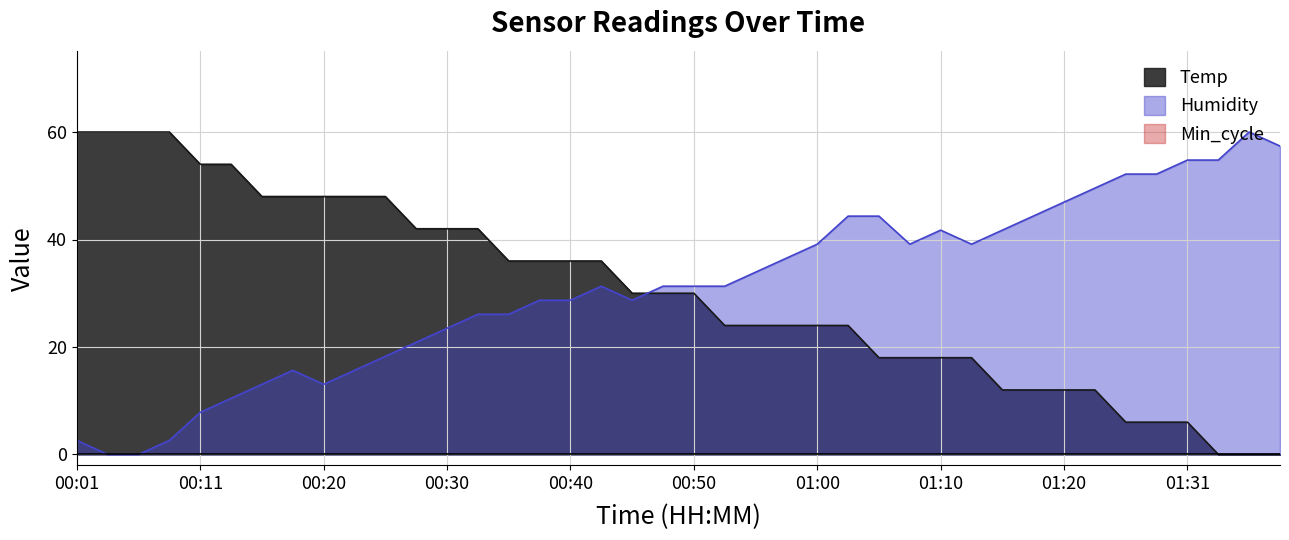

What value does the Temp series have at 01:23?

12.0